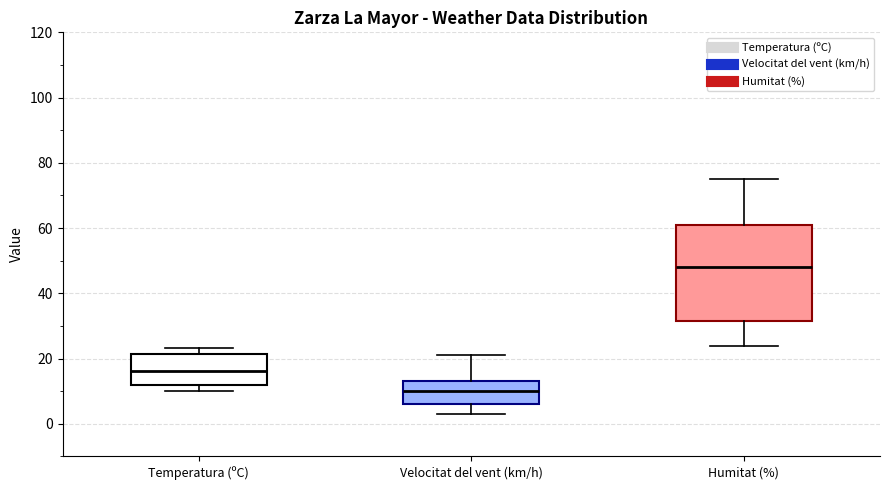

Where does the median line of the box for Humitat (%) sit on the y-axis? The values are not printed on the chart, so give them approximately, as read against the axis.

48